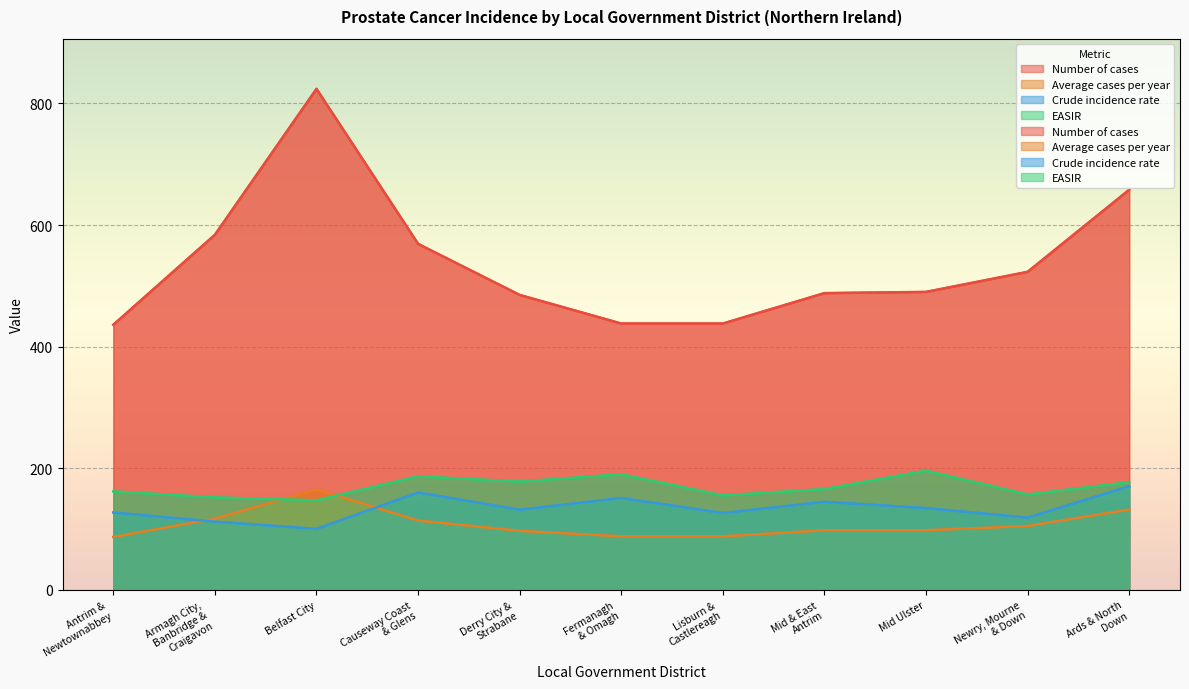

What is the difference between the Average cases per year values at Lisburn &
Castlereagh and Newry, Mourne
& Down?

17.0